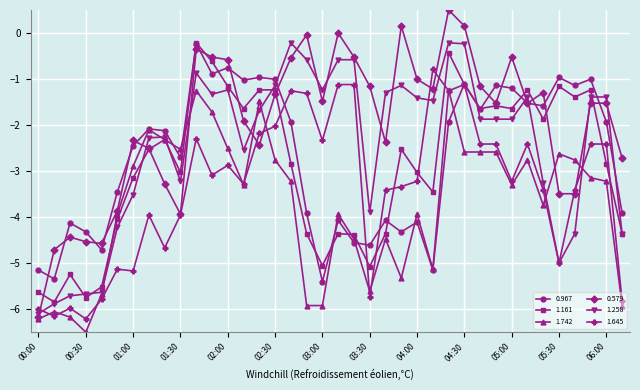

Which series has the largest total across all categories?

0.579